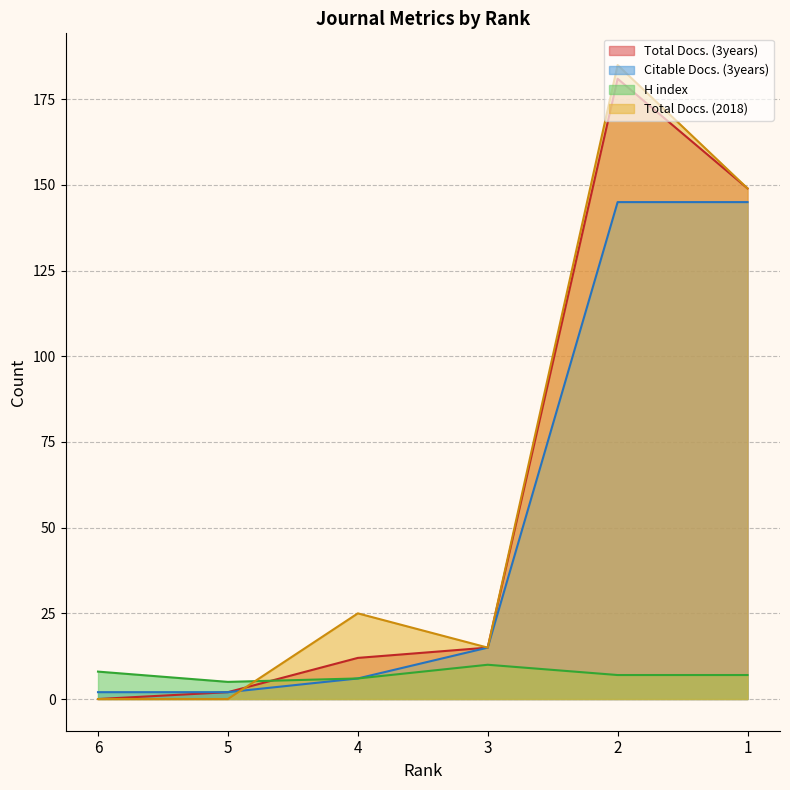

Where does the Total Docs. (3years) series first go above 15?

2